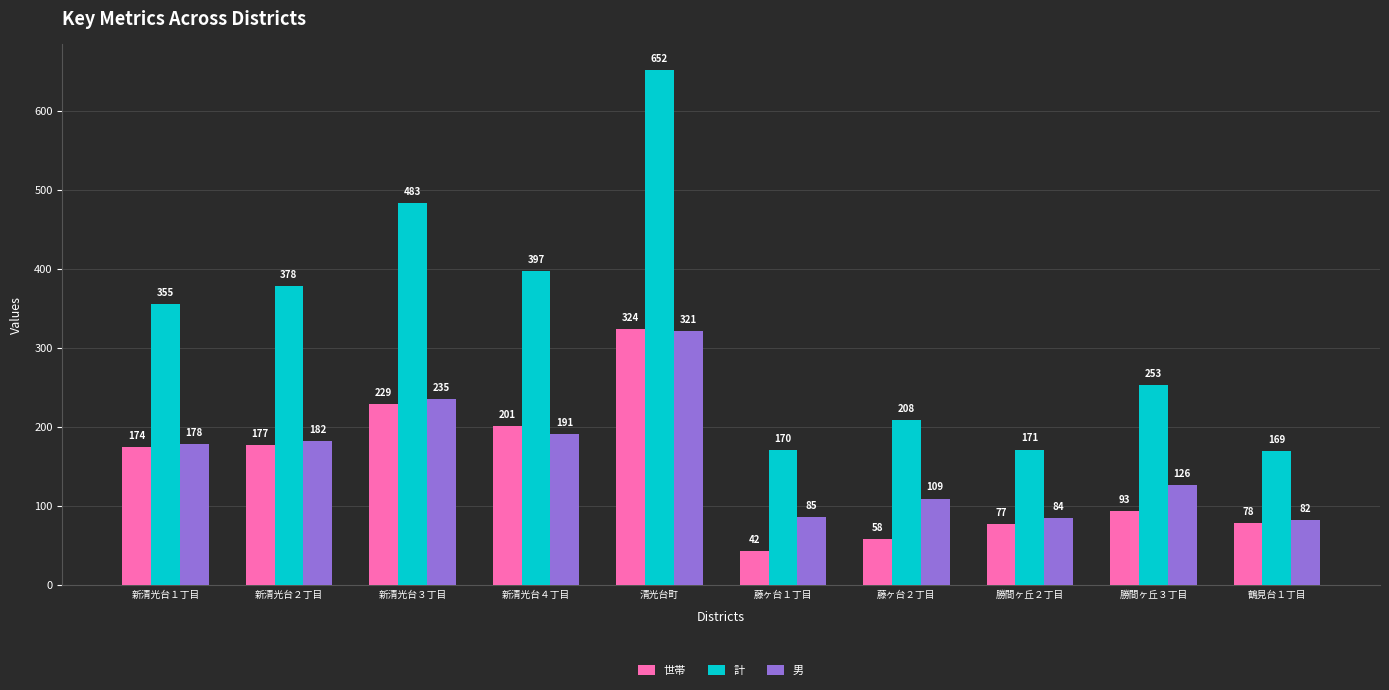

Between 新清光台３丁目 and 新清光台４丁目, which series saw the biggest shift?

計